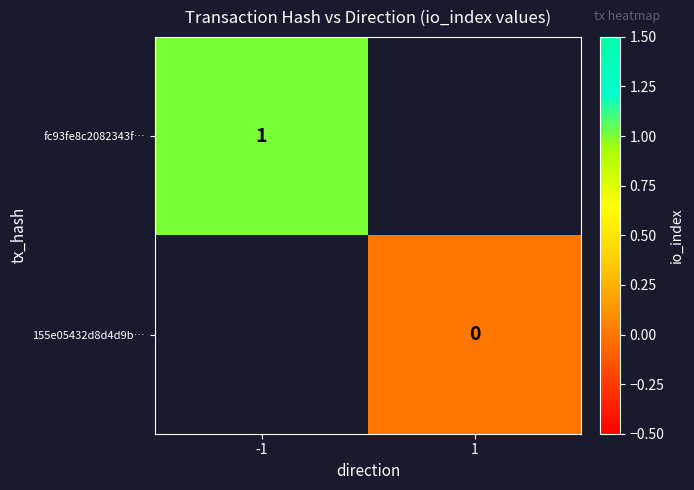

At which label does fc93fe8c2082343f… reach its peak?

-1